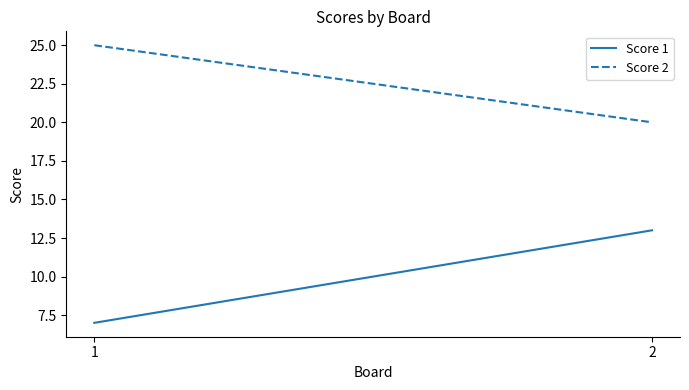

At which category does the chart reach its minimum across all series?

1